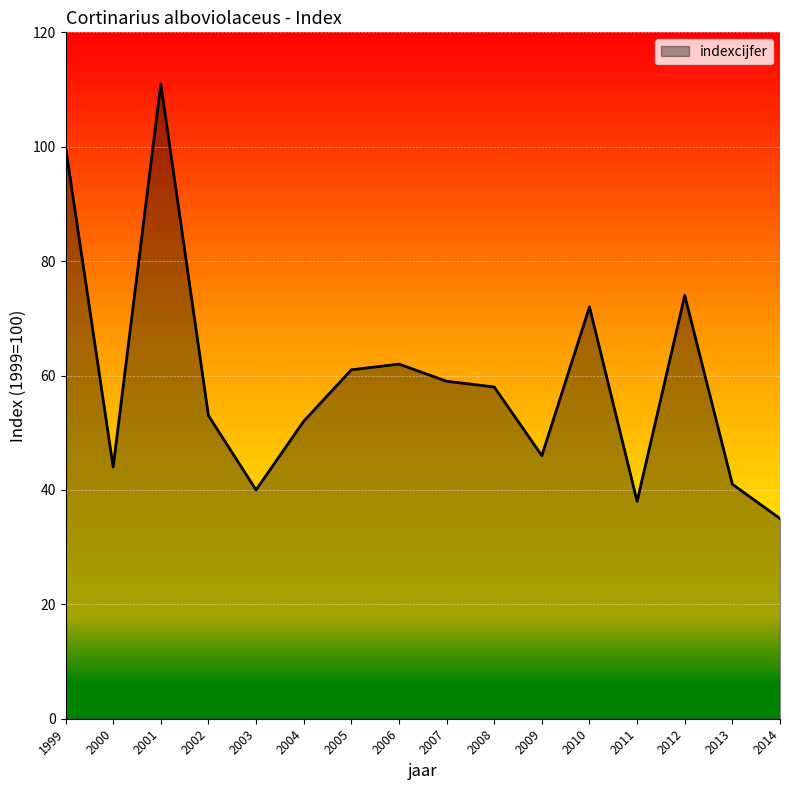

True or false: the data shows 35 at 2012.

False